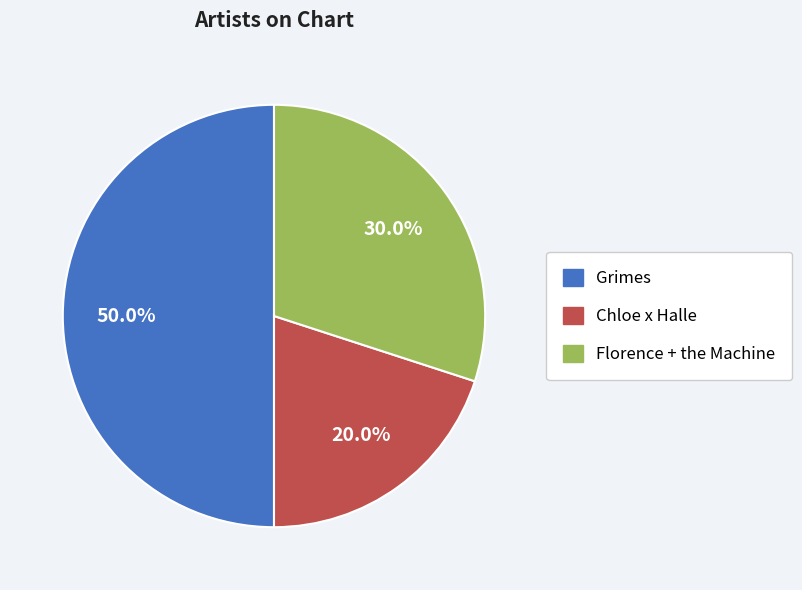

What is the total percentage of Grimes and Florence + the Machine?

80.0%